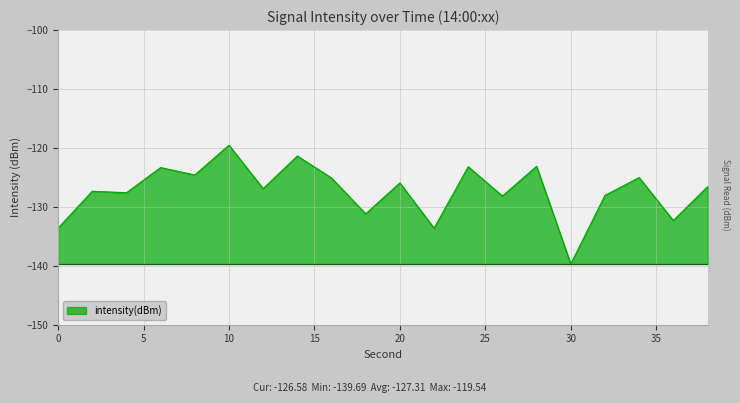

At which label is the value closest to -129?

26